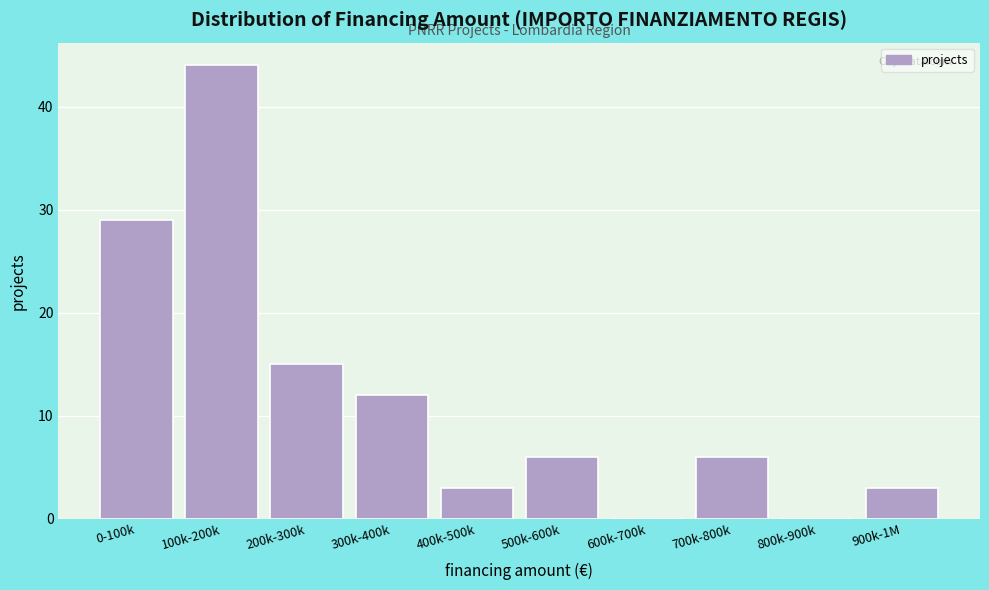

Reading right to left, list all the values displayed in this chart.

900k-1M=3	800k-900k=0	700k-800k=6	600k-700k=0	500k-600k=6	400k-500k=3	300k-400k=12	200k-300k=15	100k-200k=44	0-100k=29